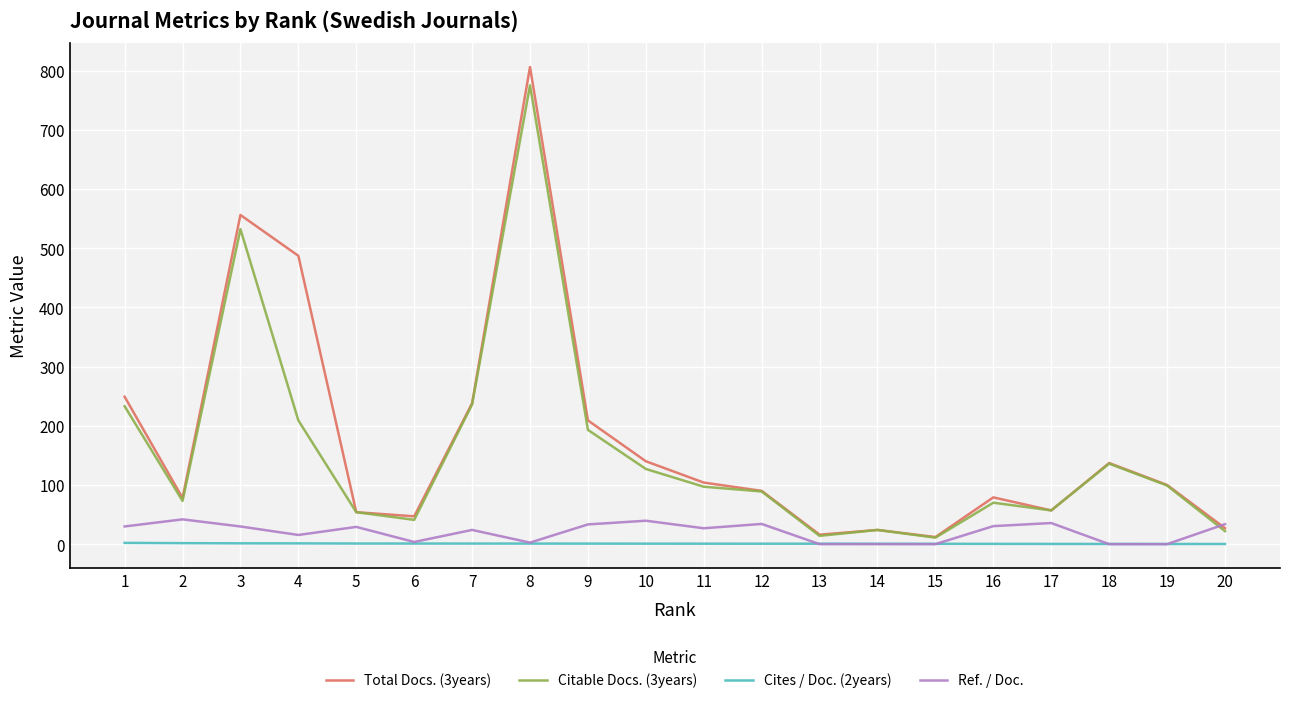

At which category is the sum across all series the highest?

8